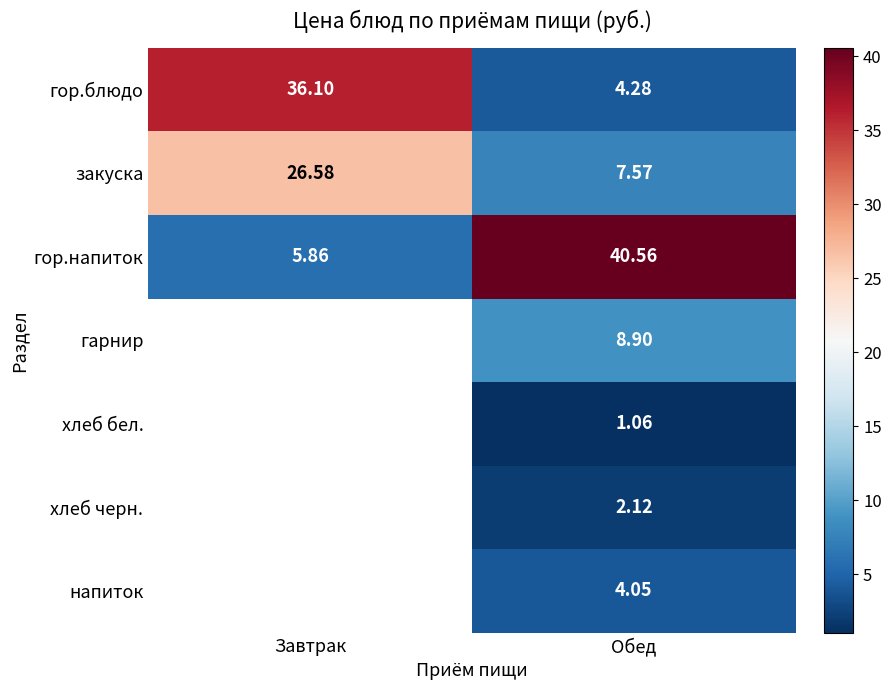

How many data points in закуска are less than 26?

1